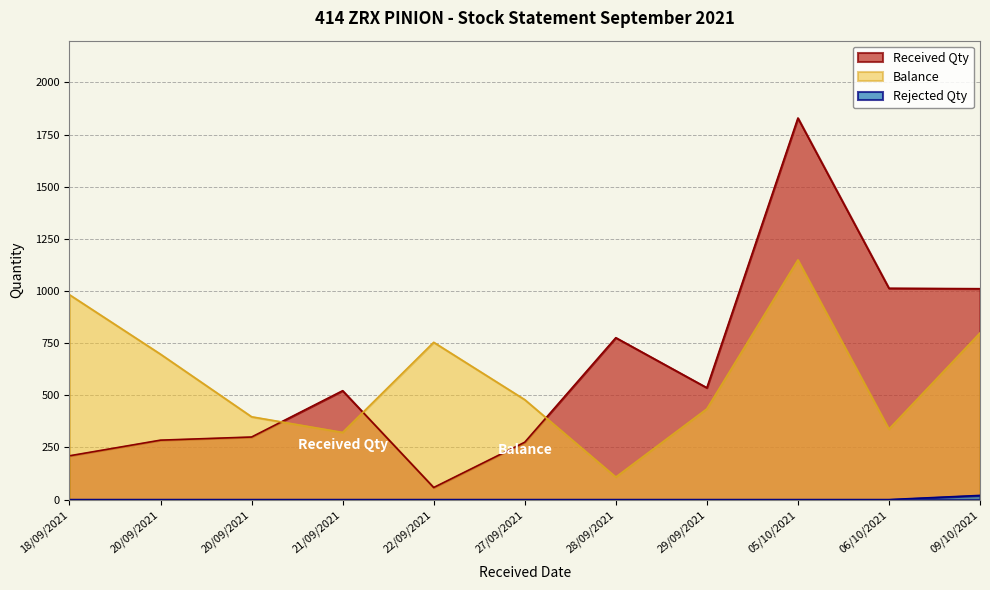

Which series has the largest total across all categories?

Received Qty